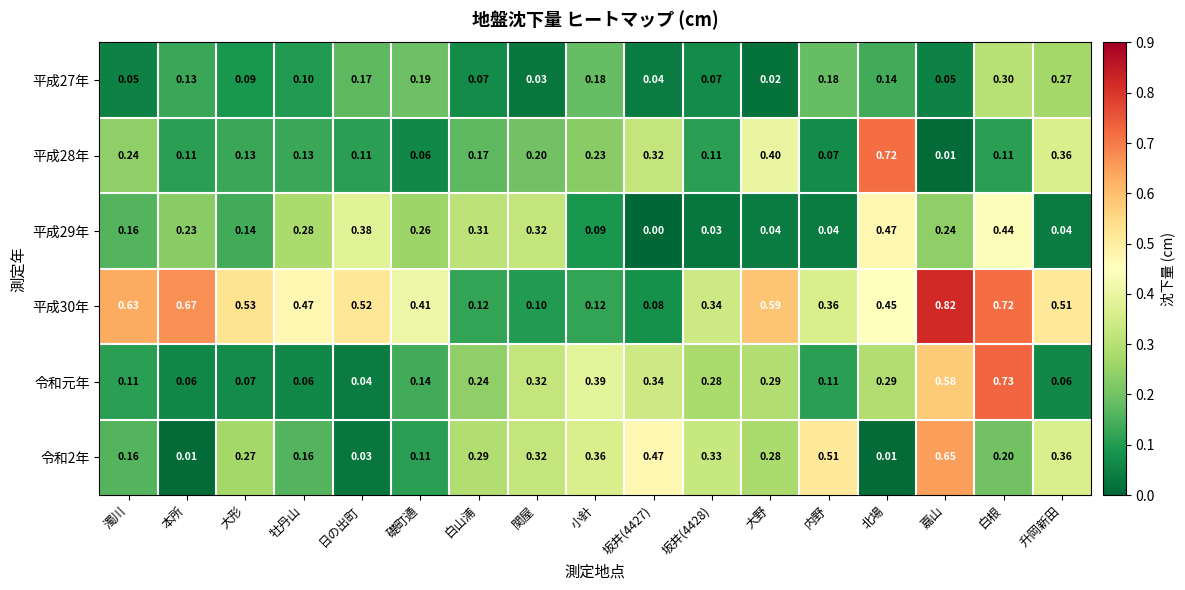

At how many categories does at least one series exceed 0?

17